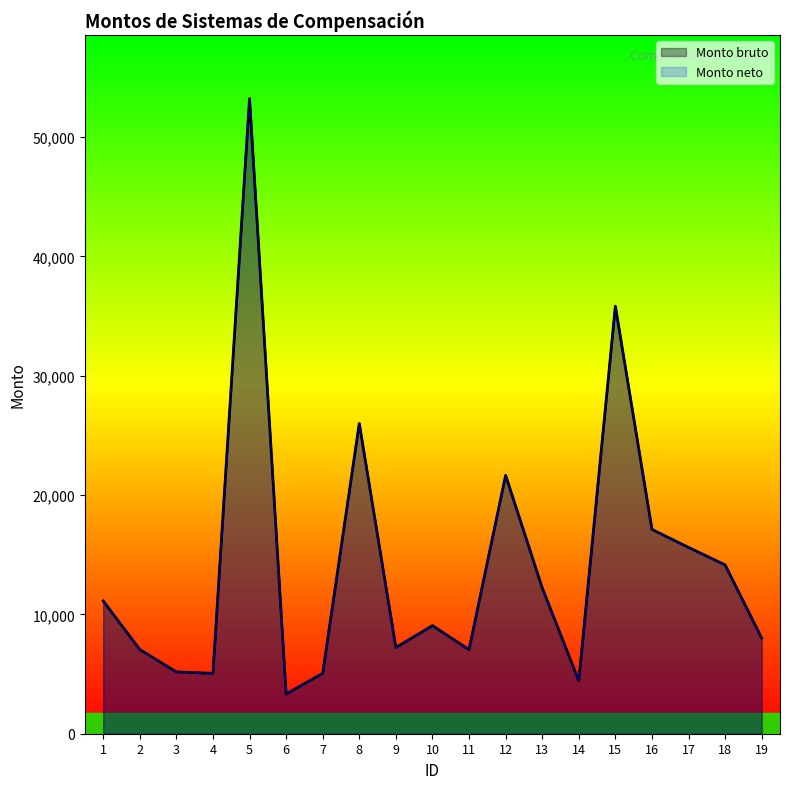

True or false: Monto bruto and Monto neto intersect in this chart.

False